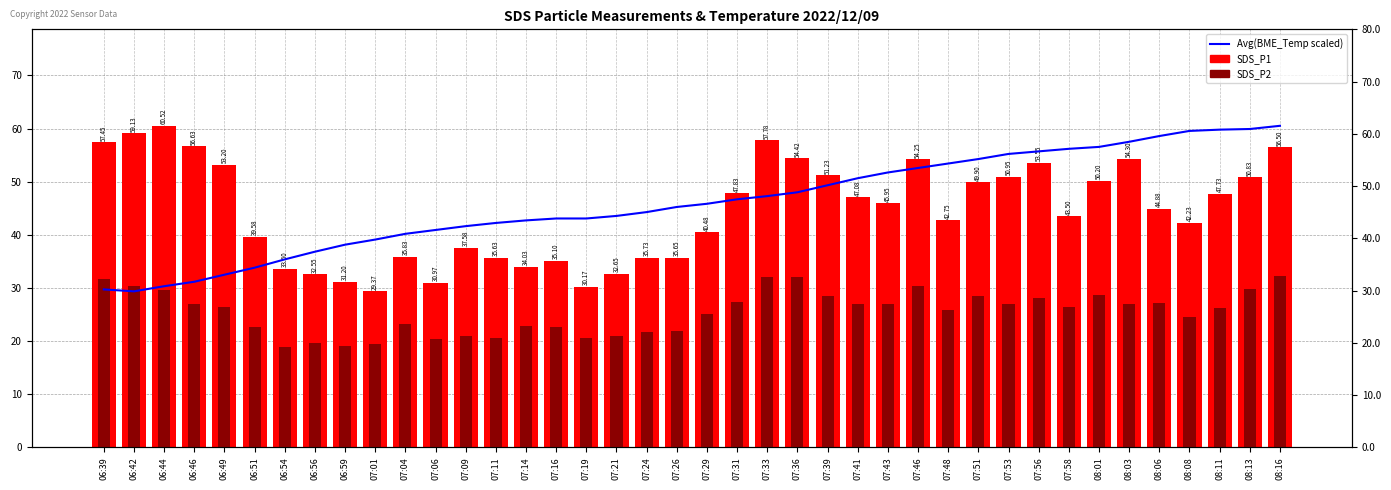

Is it true that SDS_P2 equals 9.1 at 07:58?

False